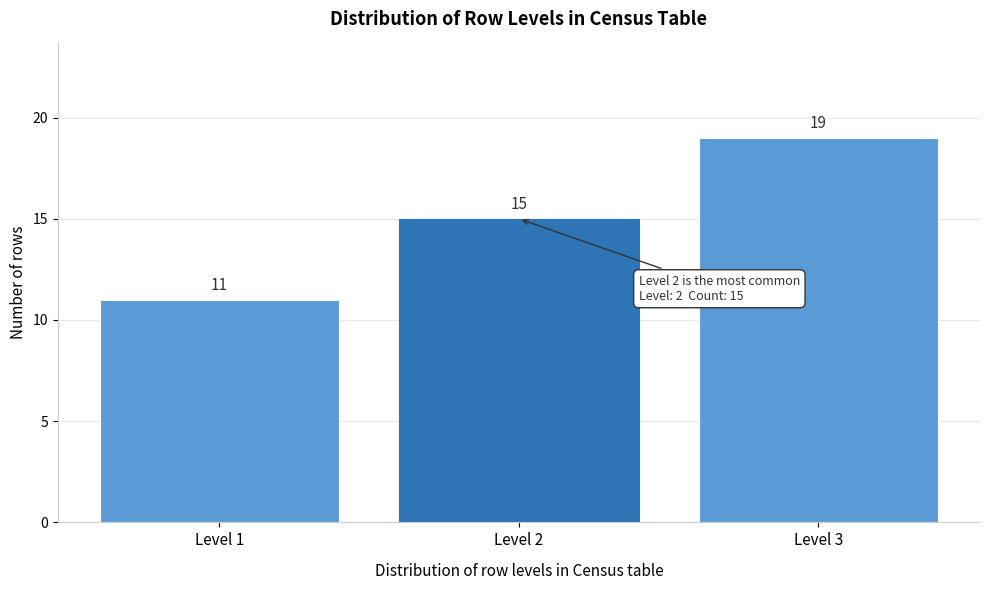

Reading left to right, what are all the values shown in this chart?

11	15	19